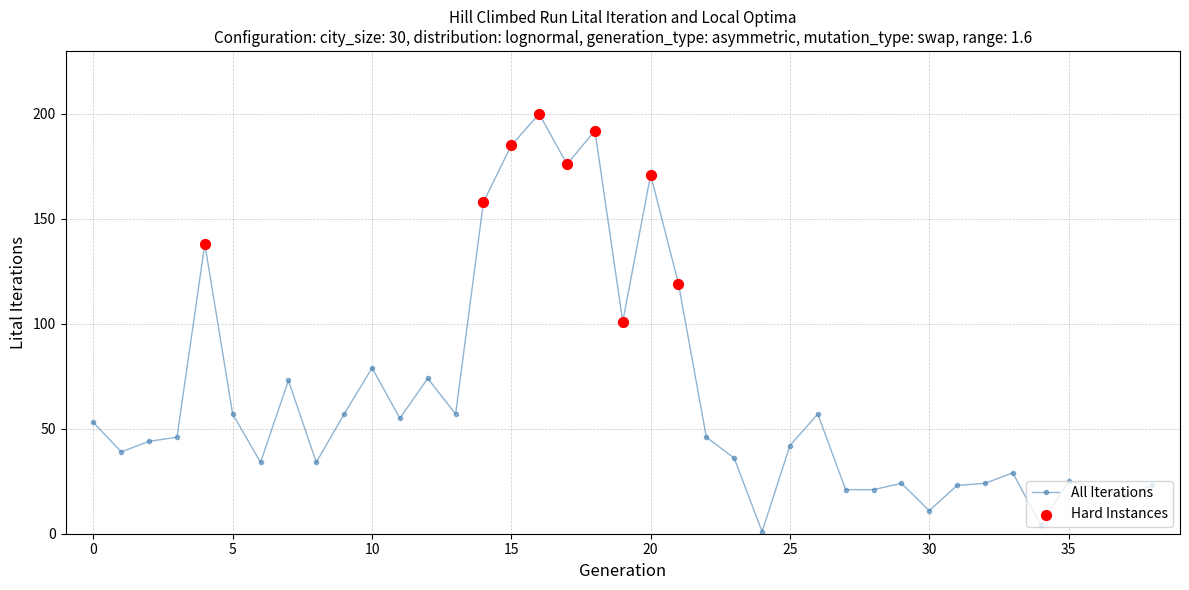

True or false: there are more than 2 points higher than both neighbors.

True